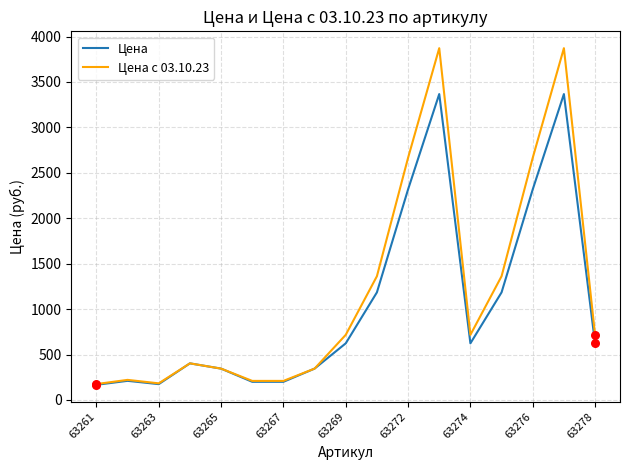

Which series has the largest total across all categories?

Цена с 03.10.23